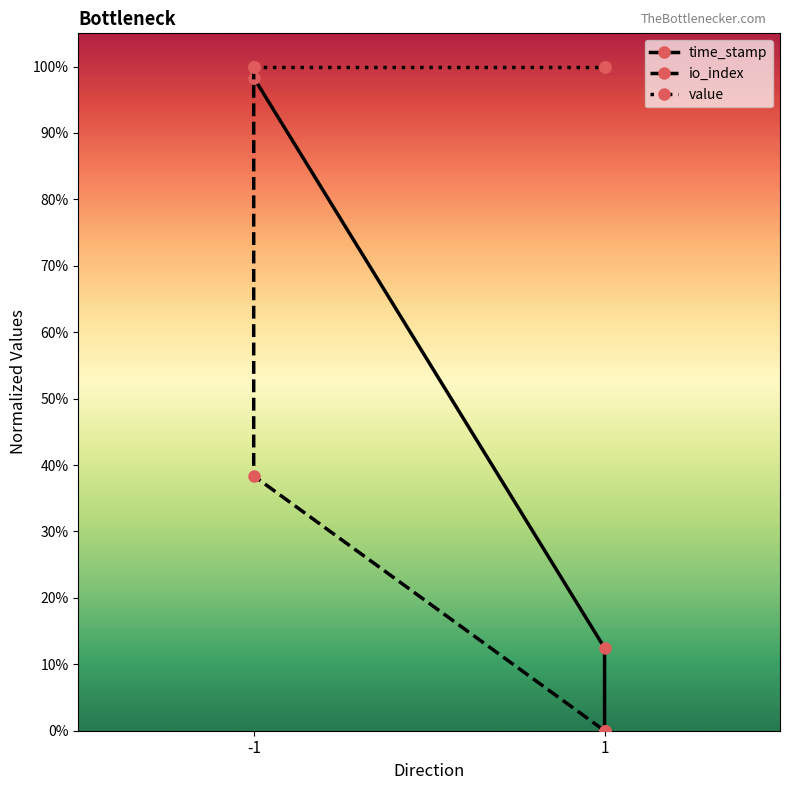

What is the difference between the second highest and second lowest values in the time_stamp series?

0.9